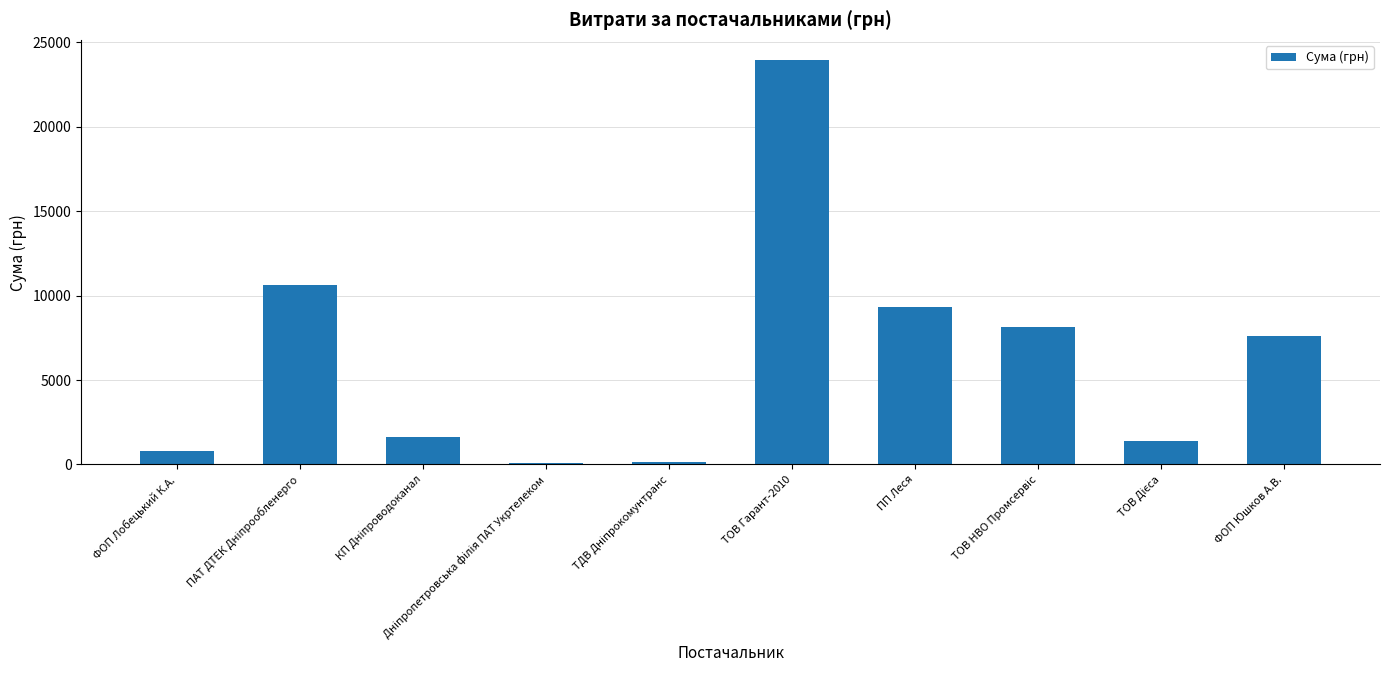

What is the value of the 2nd bar from the left?

10614.0